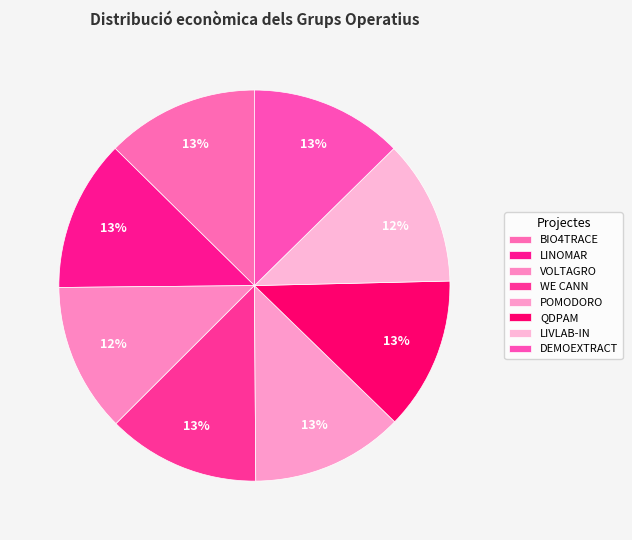

Count the number of slices in the pie.

8